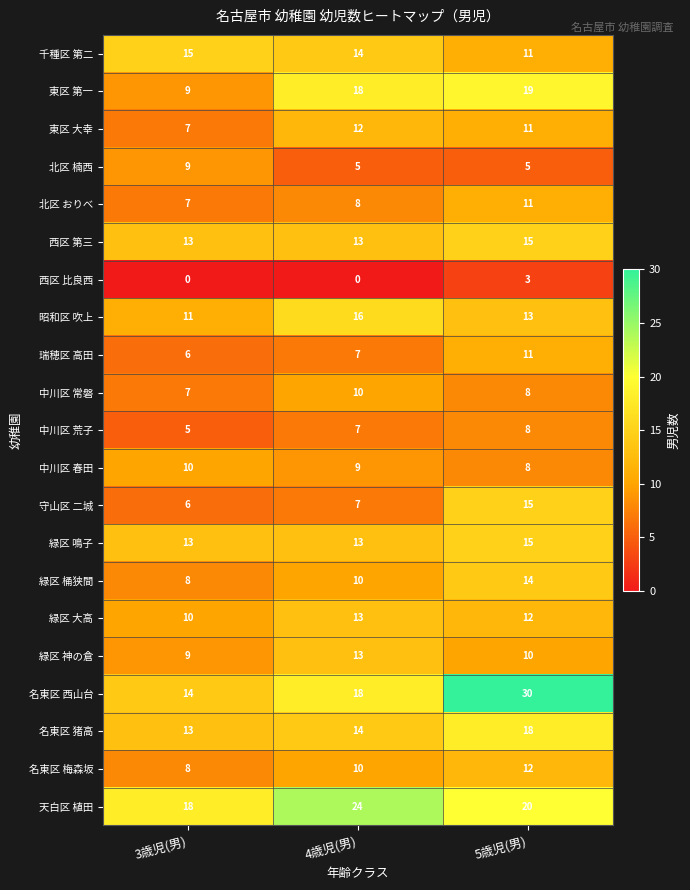

The 東区 大幸 series shows 12 at 4歳児(男). True or false?

True